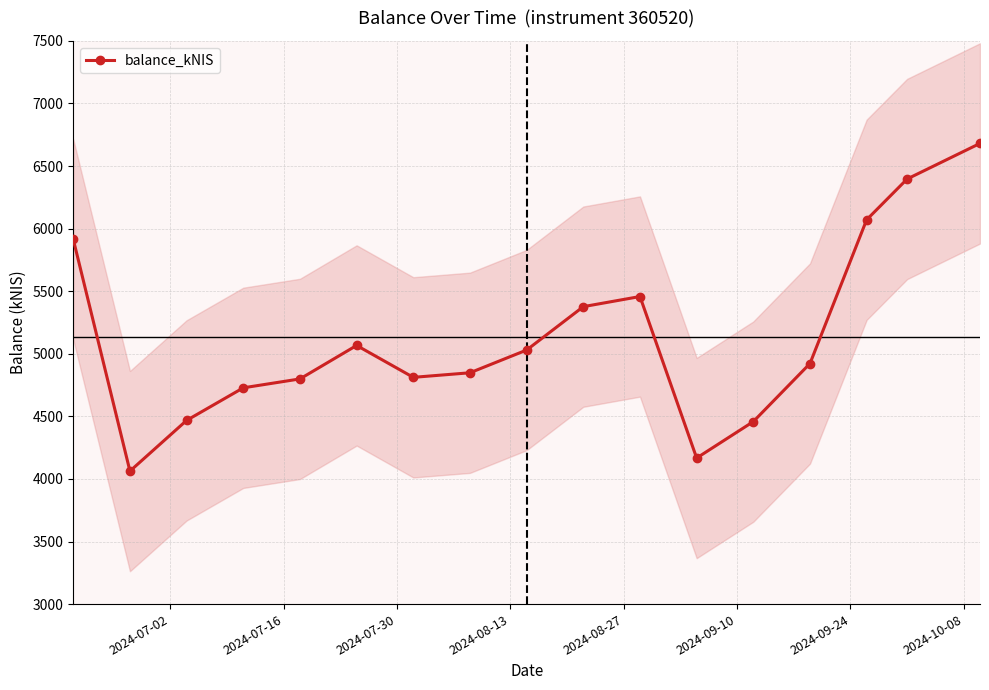

What is the greatest value displayed?

6680.8